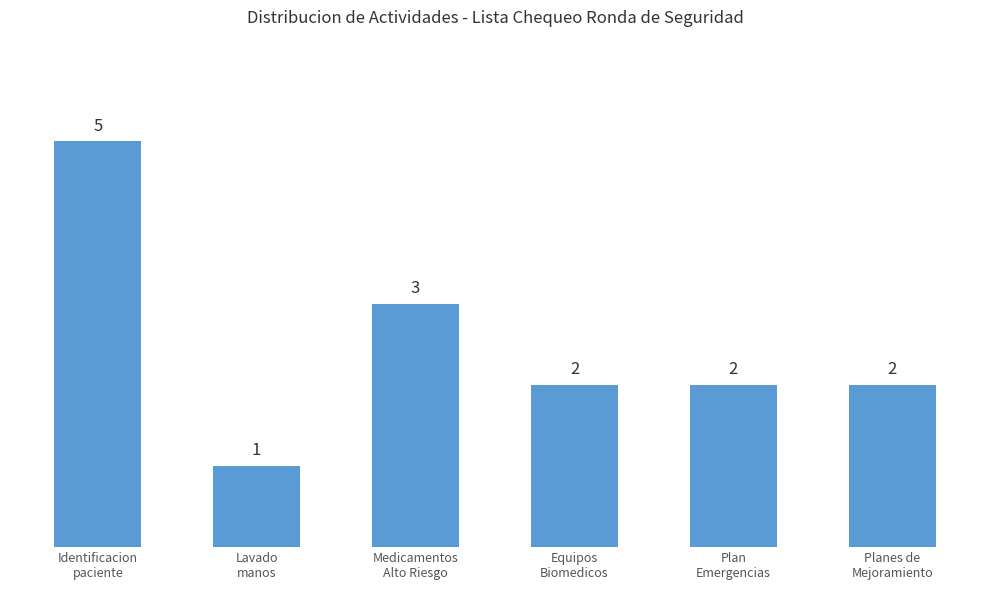

What is the sum of the values at Plan
Emergencias and Equipos
Biomedicos?

4